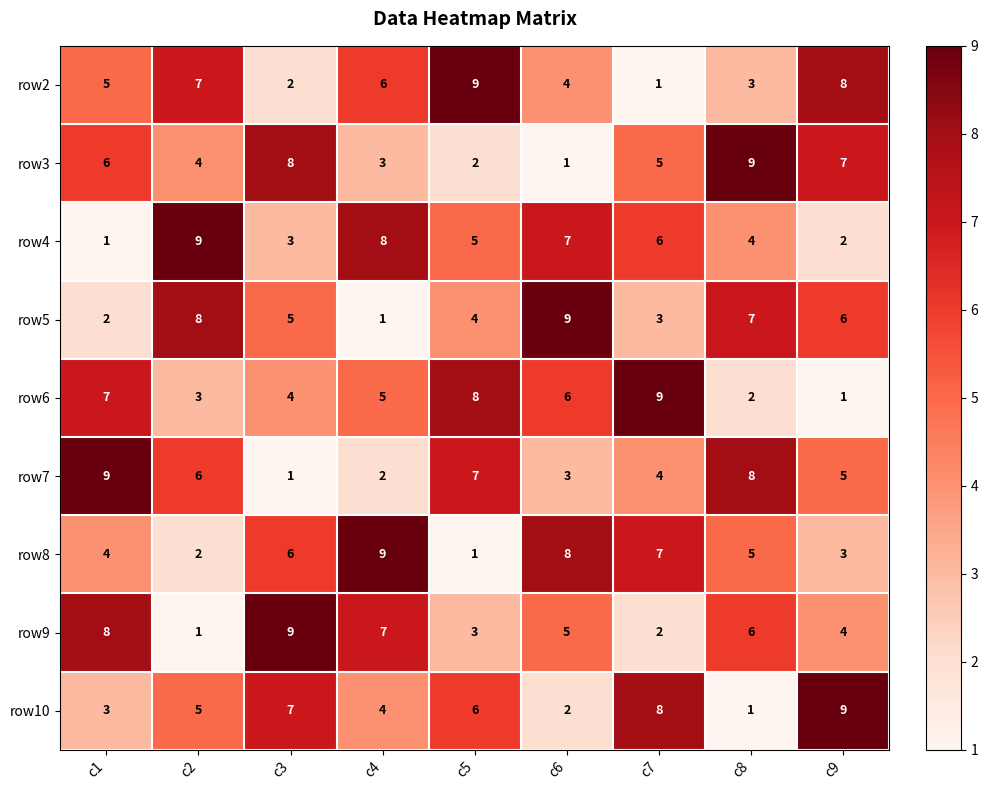

Between c3 and c6, which series saw the biggest shift?

row3